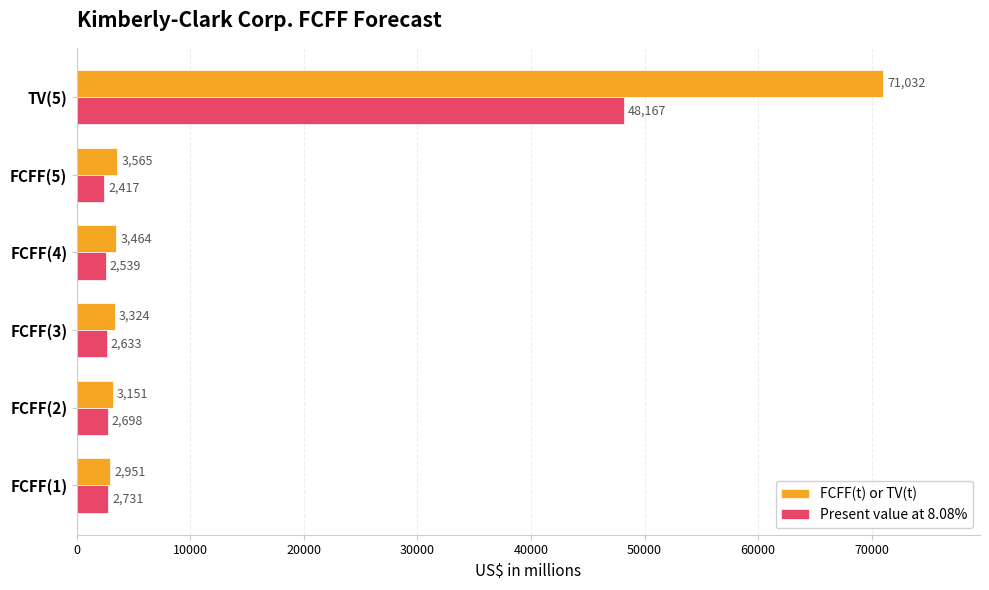

List the series in order of their overall mean, lowest first.

Present value at 8.08%, FCFF(t) or TV(t)